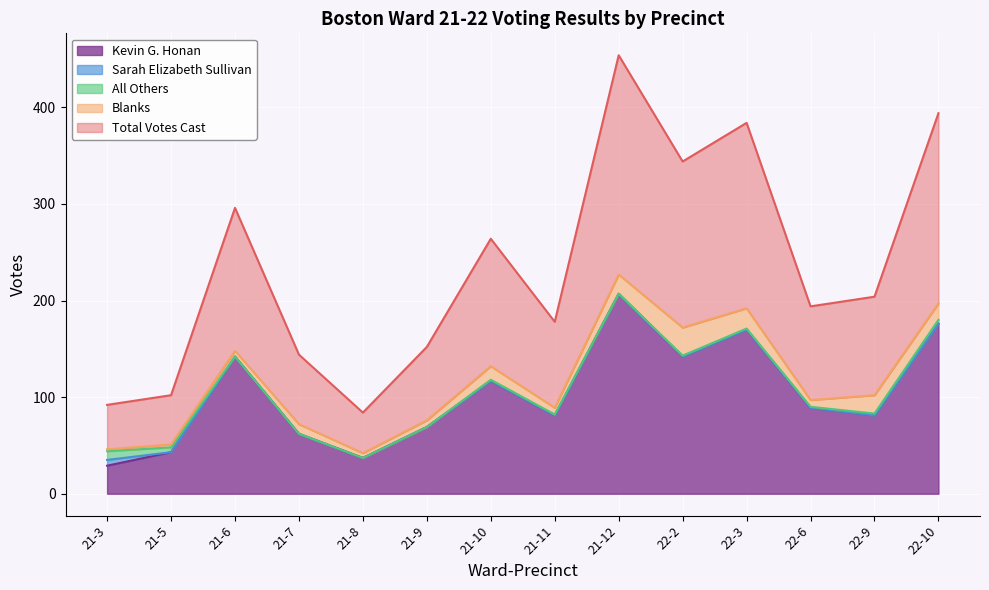

Which category has the highest value in the Kevin G. Honan series?

21-12